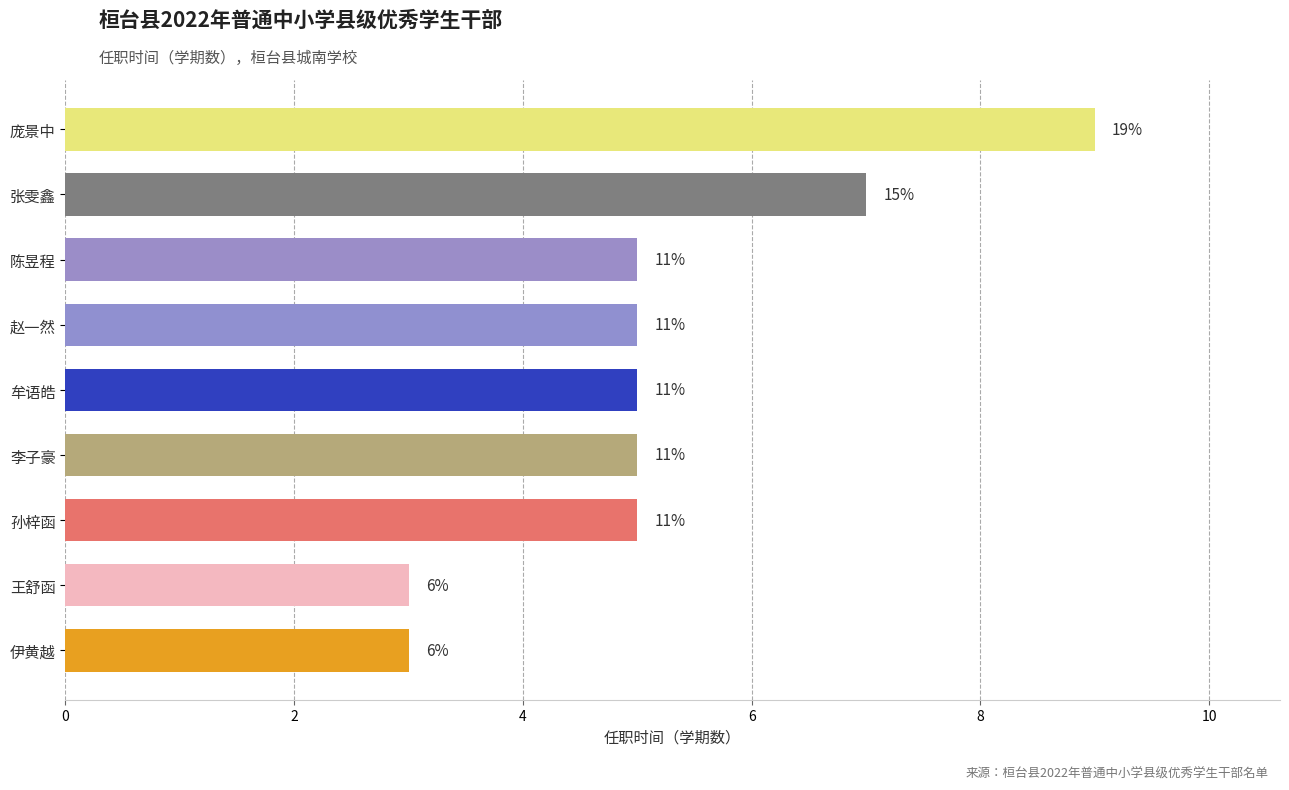

What is the sum of all values?

47